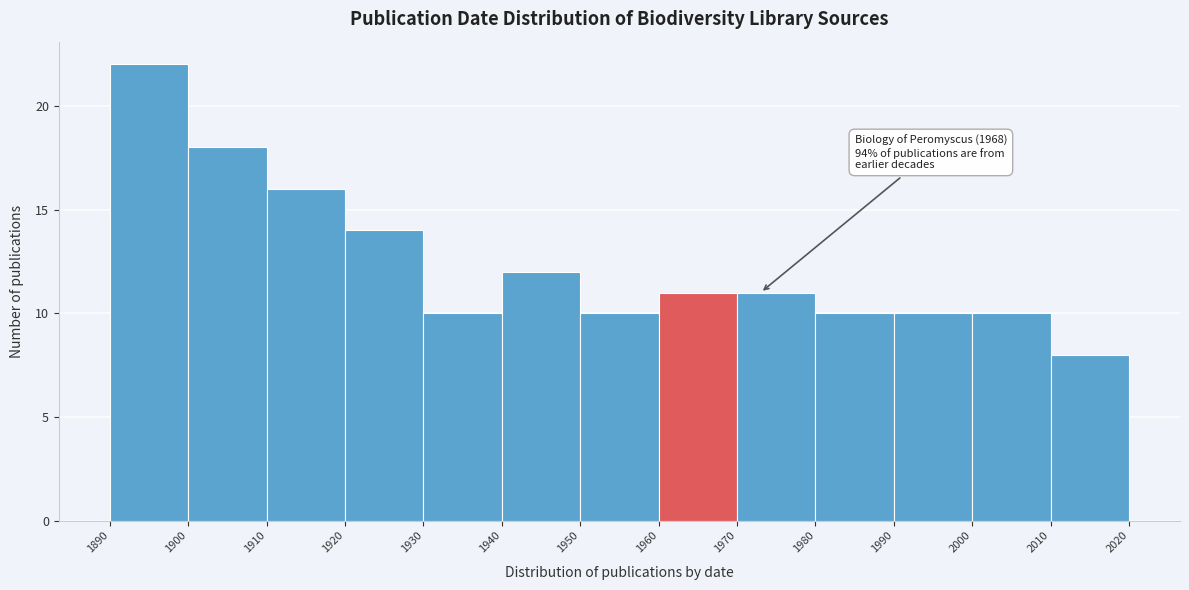

Over which range of the x-axis is the bar tallest?

1890 to 1900